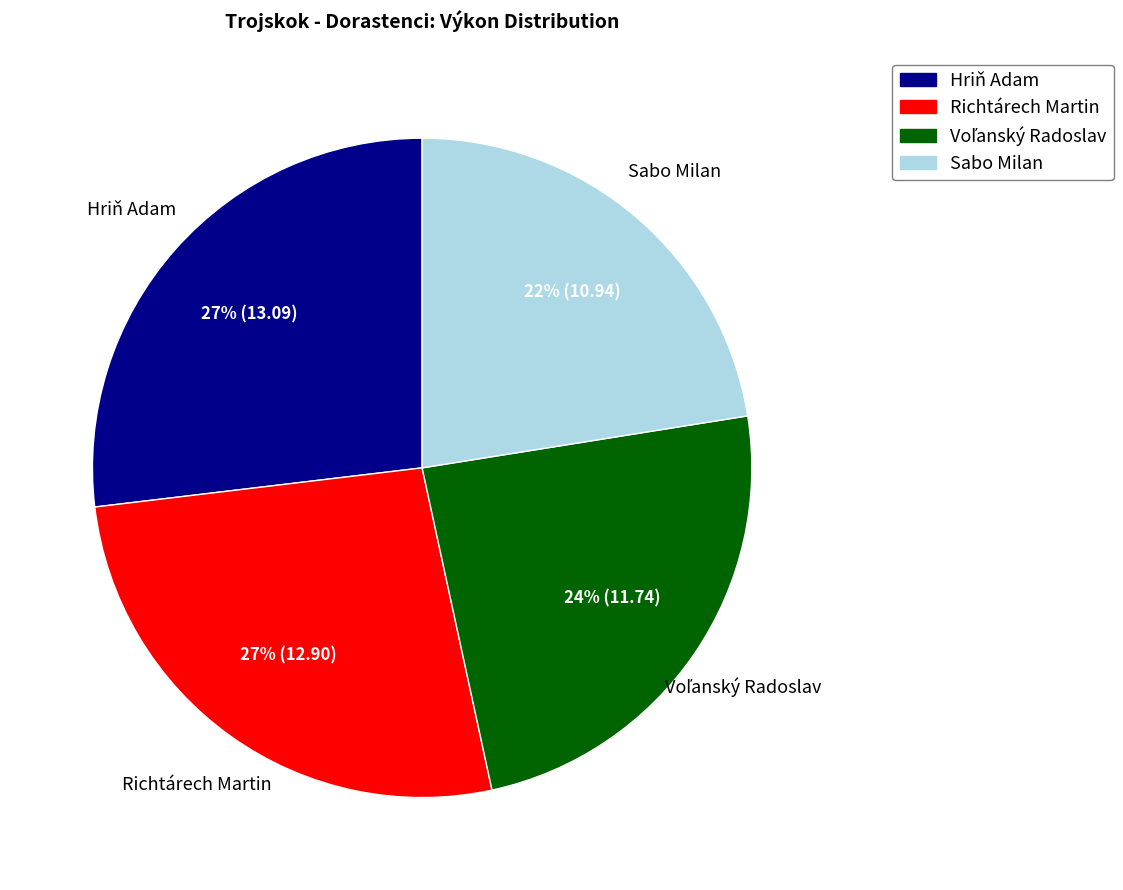

To the nearest percent, what portion does Richtárech Martin represent?

27%